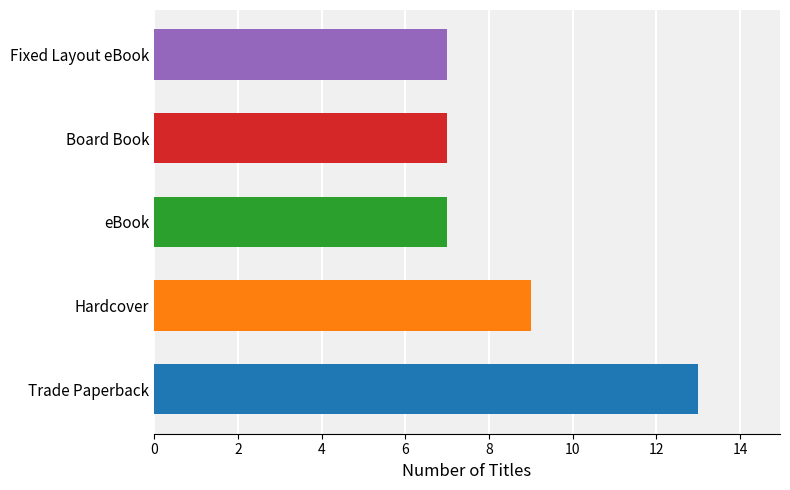

The chart shows a value of 5 at Board Book. True or false?

False